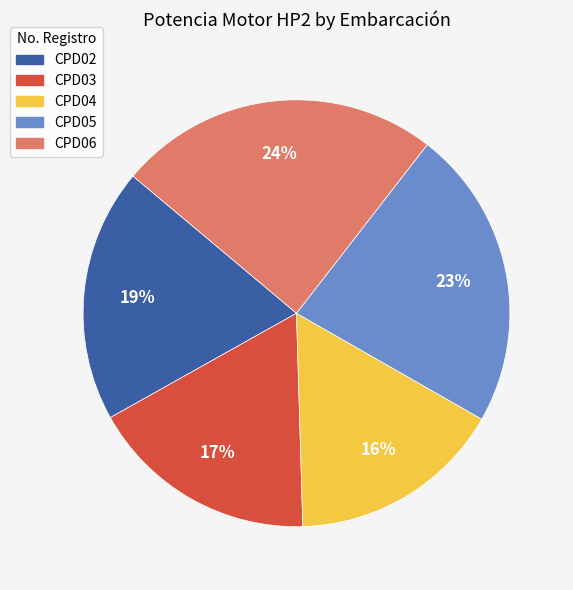

What percentage is the CPD04 slice, to the nearest percent?

16%